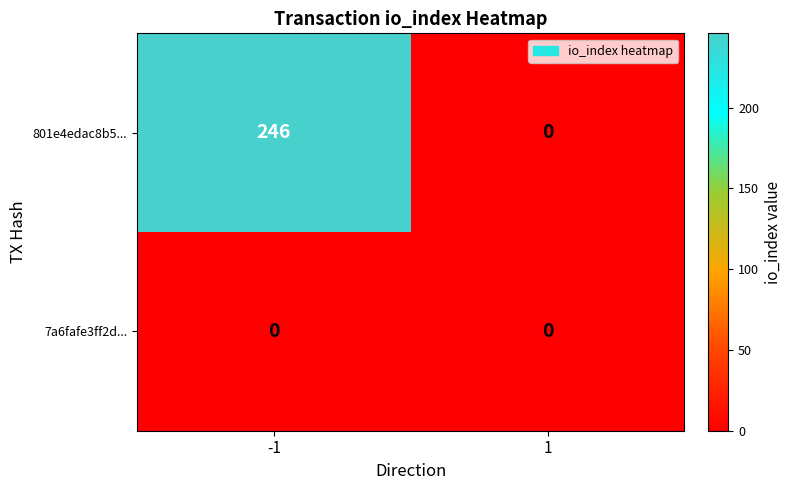

Reading left to right, extract all data points from this chart.

801e4edac8b5...: 246	0
7a6fafe3ff2d...: 0	0